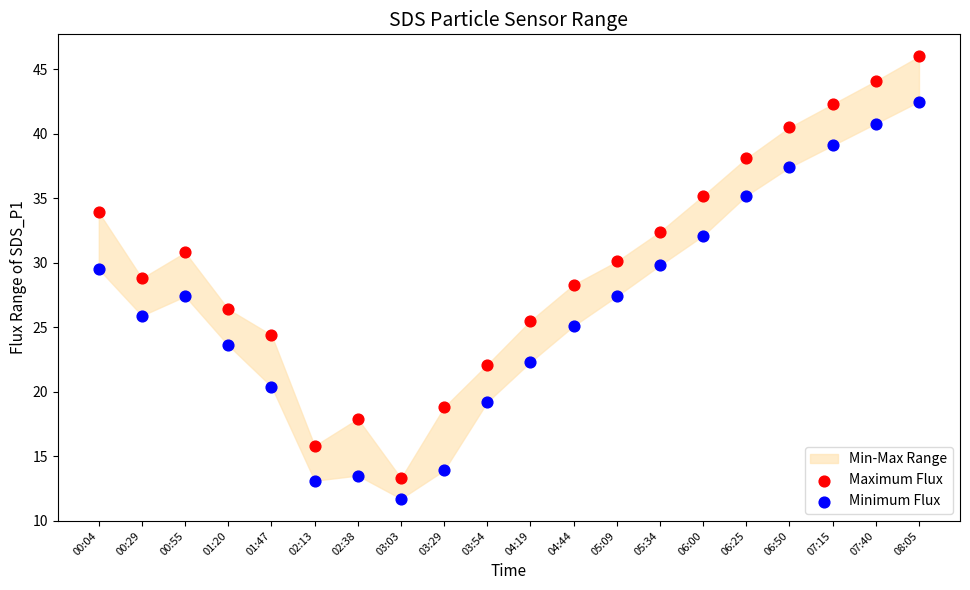

Which series contains the highest Y value?

Maximum Flux